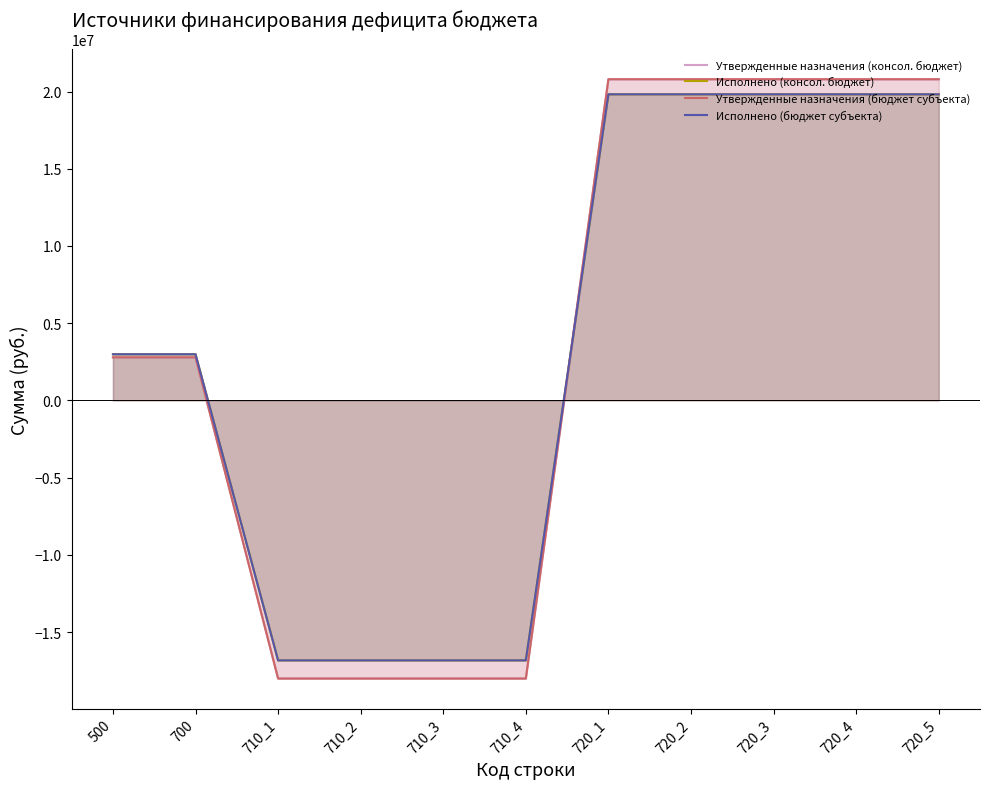

At which category does the chart reach its minimum across all series?

710_1